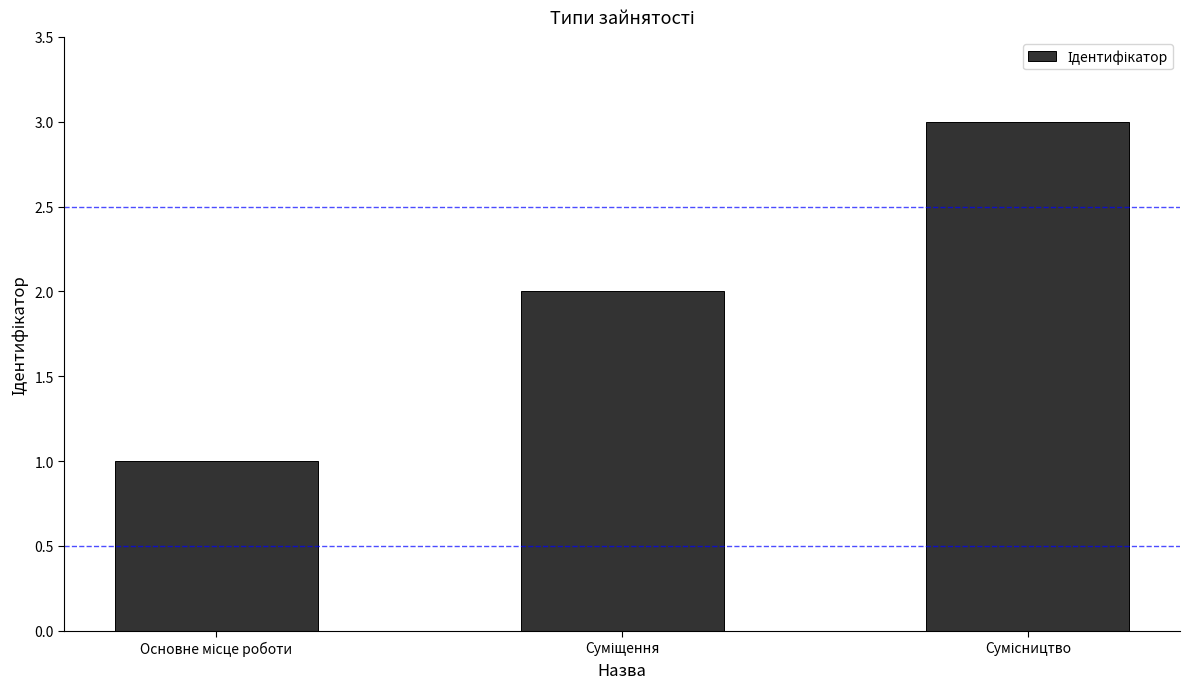

Reading right to left, transcribe all the data shown in this chart.

3	2	1